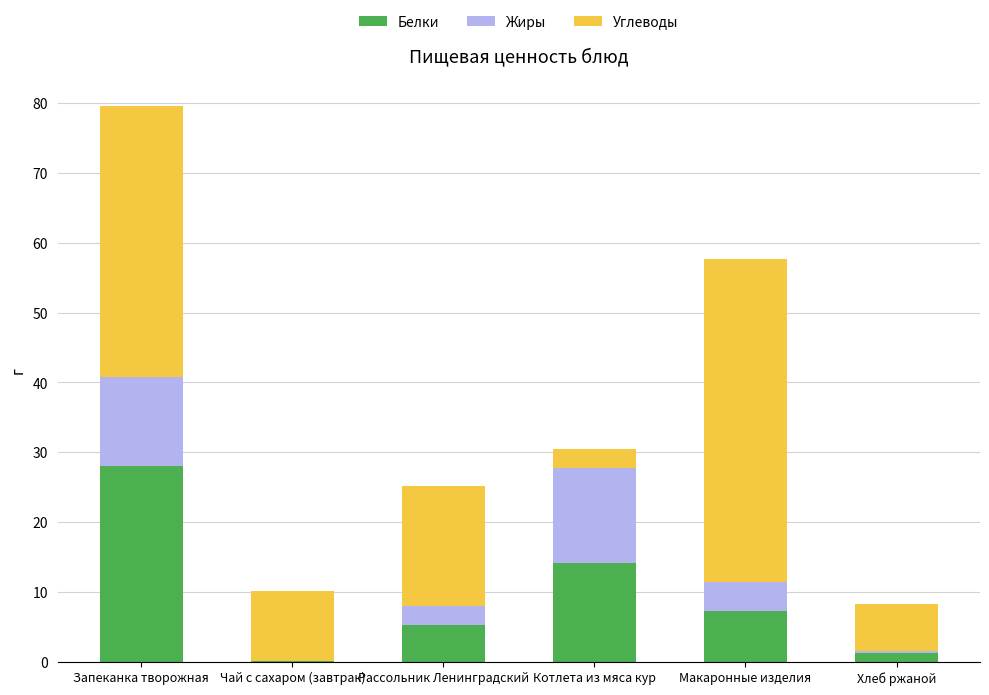

At which category is the sum across all series the highest?

Запеканка творожная